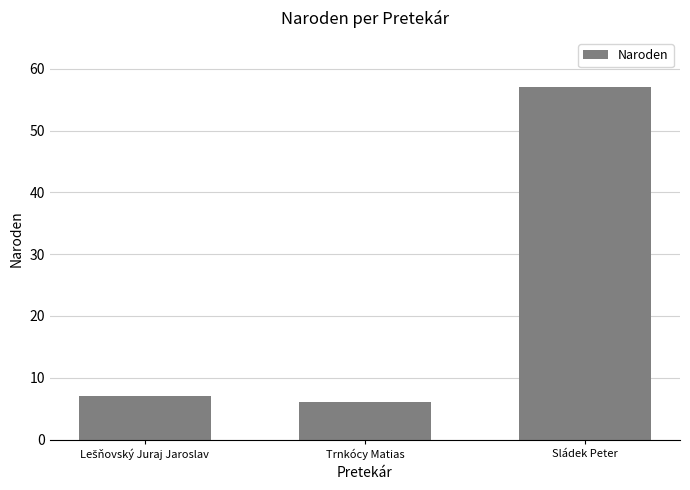

How many distinct data groups are displayed?

1